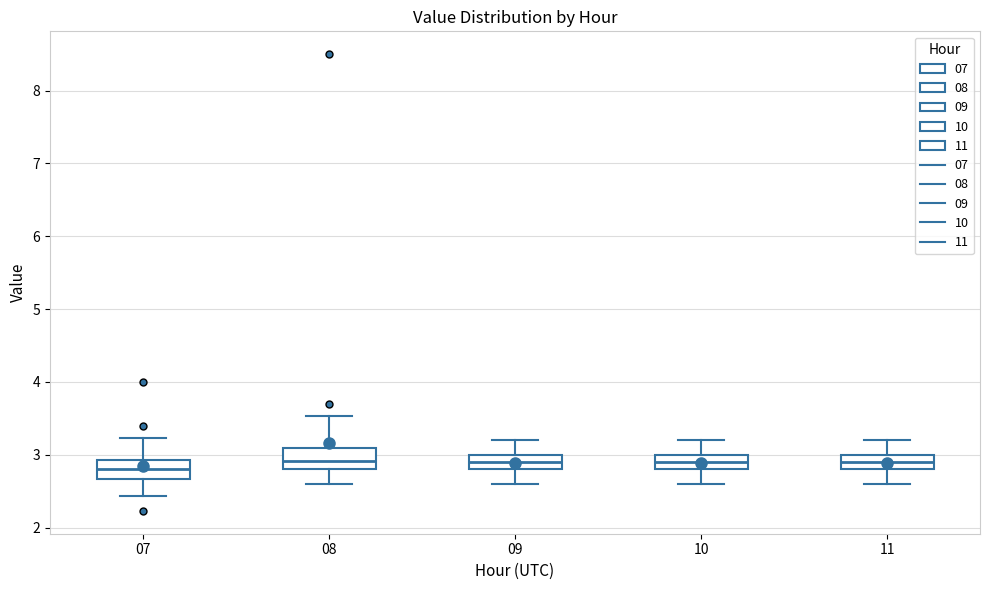

Which box's median line is the lowest?

07